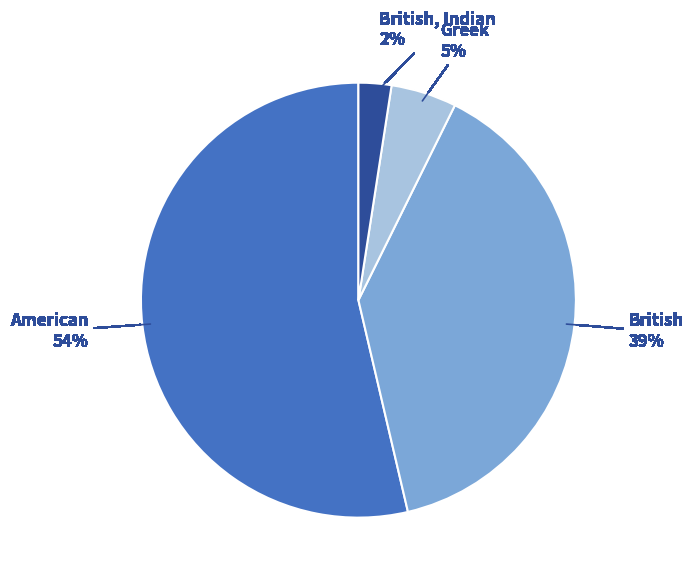

Does any single category account for the majority?

Yes